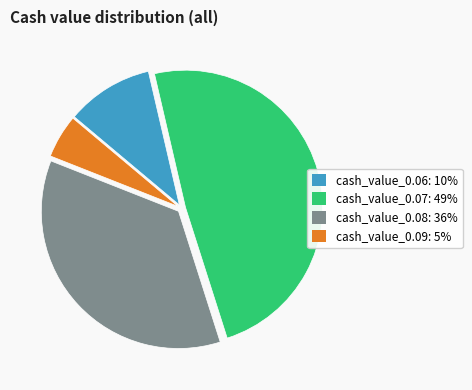

True or false: cash_value_0.07: 49% accounts for 54% of the total.

False